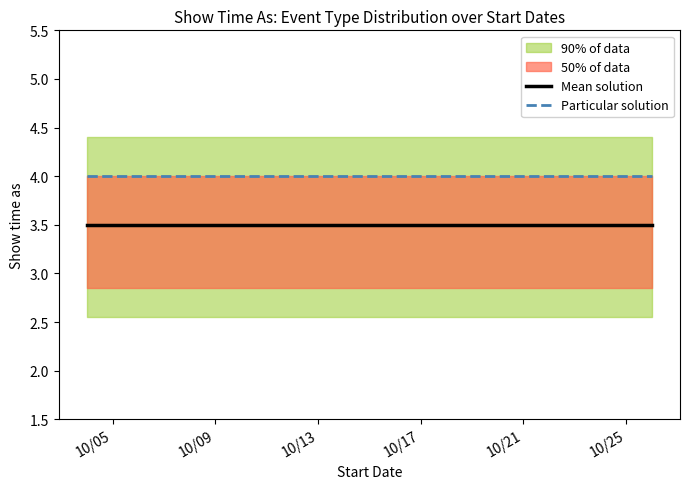

True or false: Mean solution and Particular solution intersect in this chart.

False